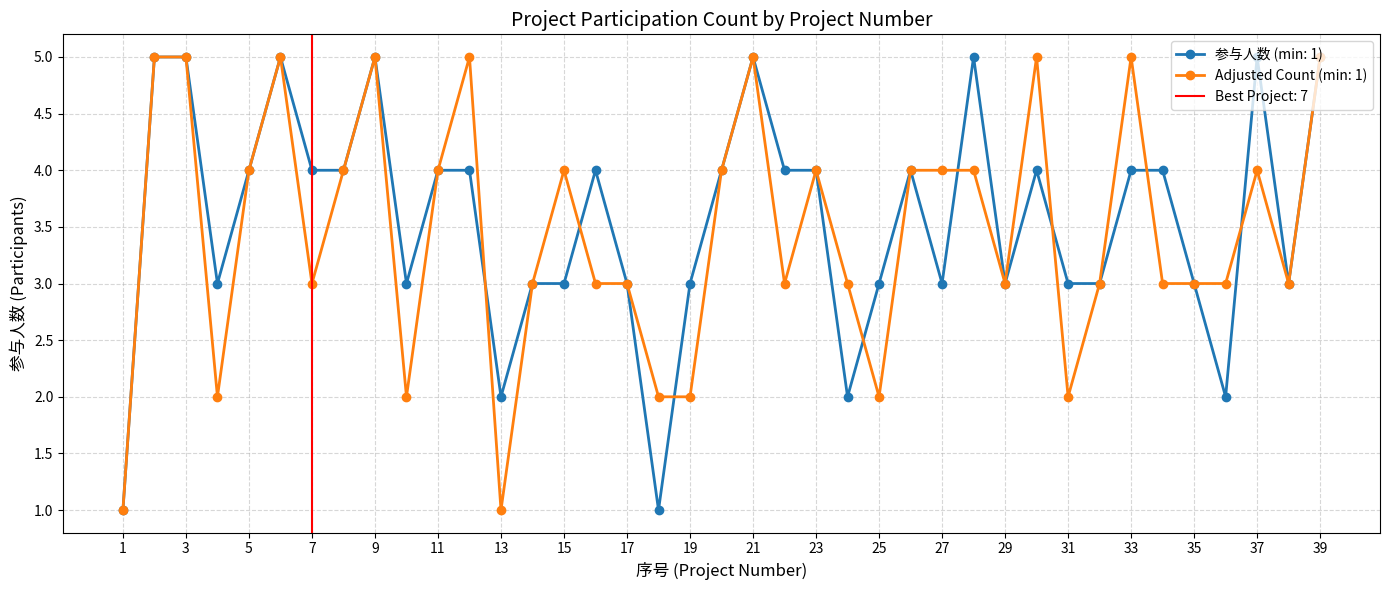

Is it true that the value at 2 is 5?

True